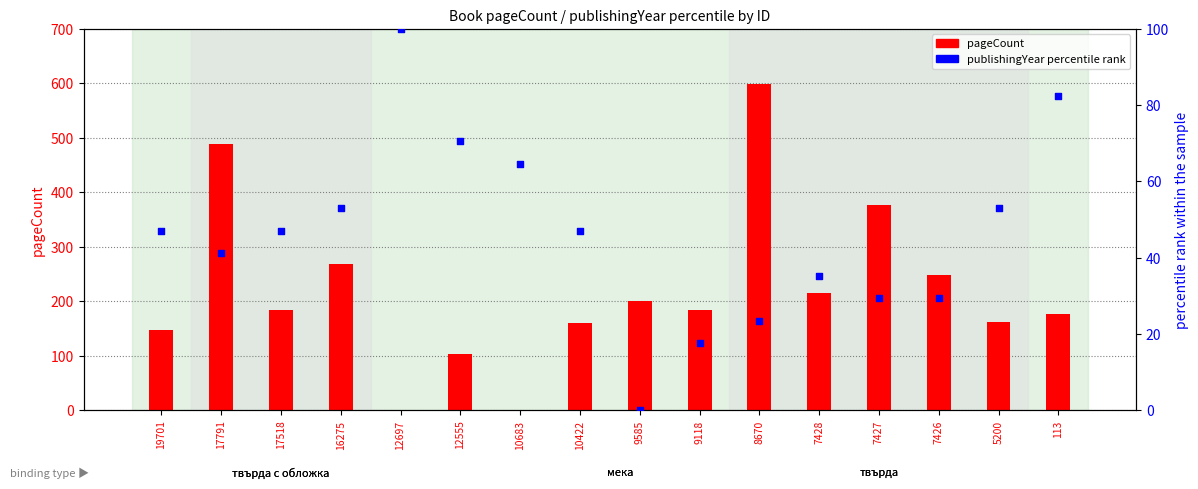

At which category is the sum across all series the highest?

8670